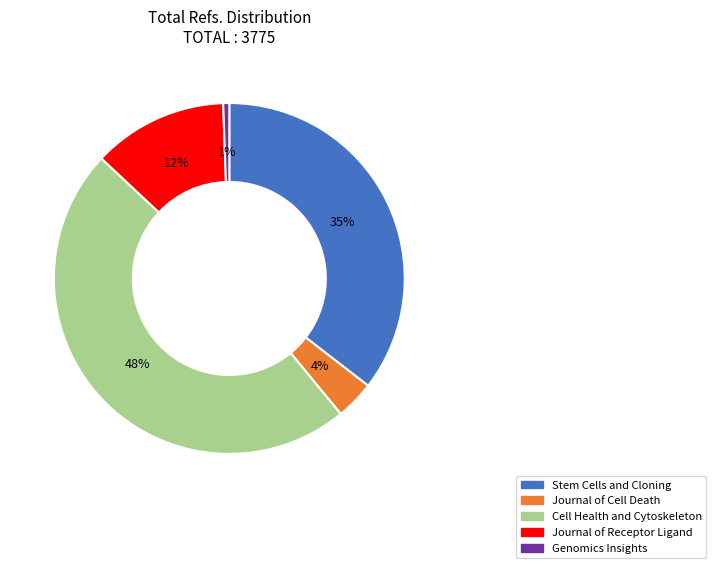

To the nearest percent, what is the average slice percentage?

20%